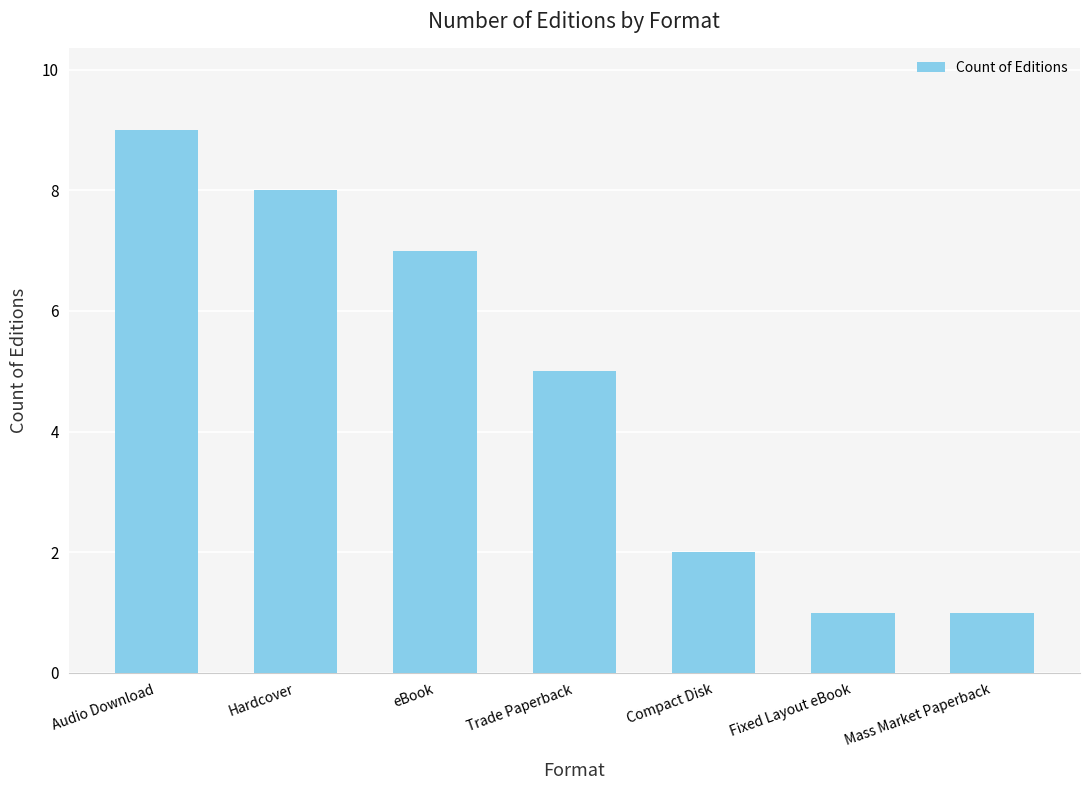

Does the chart contain stacked bars?

No